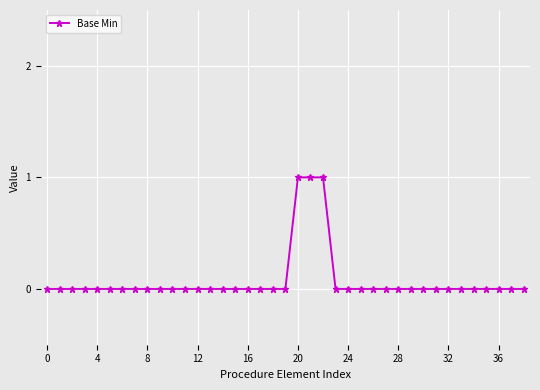

What is the value of the 21st point from the left?

1